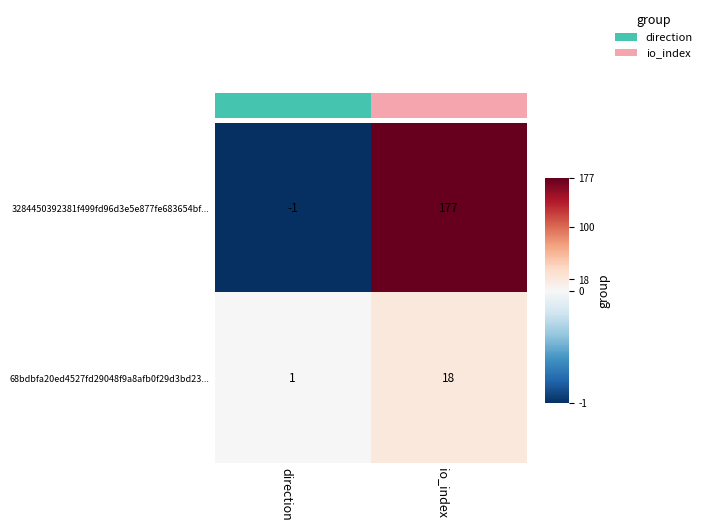

Reading left to right, what are all the values shown in this chart?

3284450392381f499fd96d3e5e877fe683654bf...: -1	177
68bdbfa20ed4527fd29048f9a8afb0f29d3bd23...: 1	18